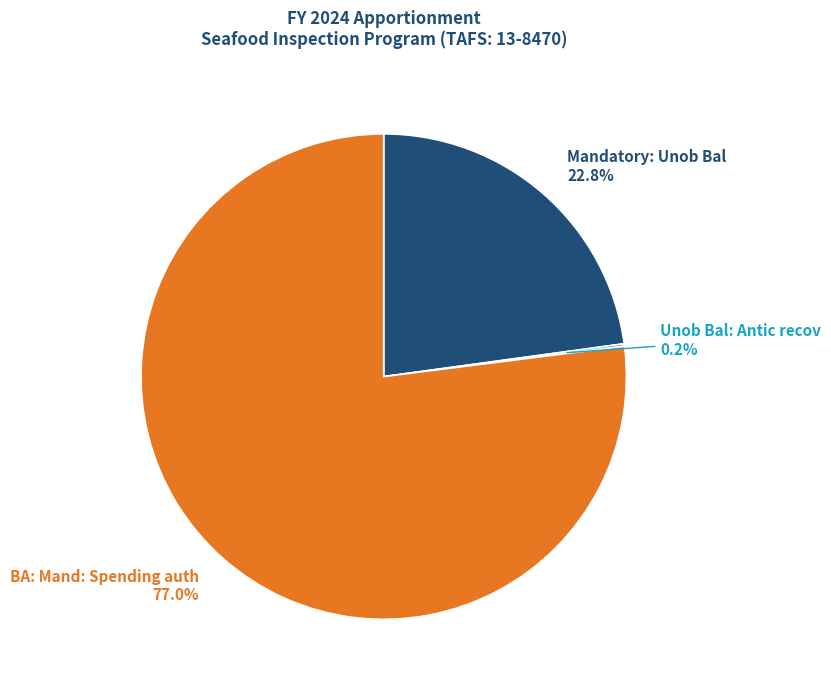

Is there a majority slice in this chart?

Yes